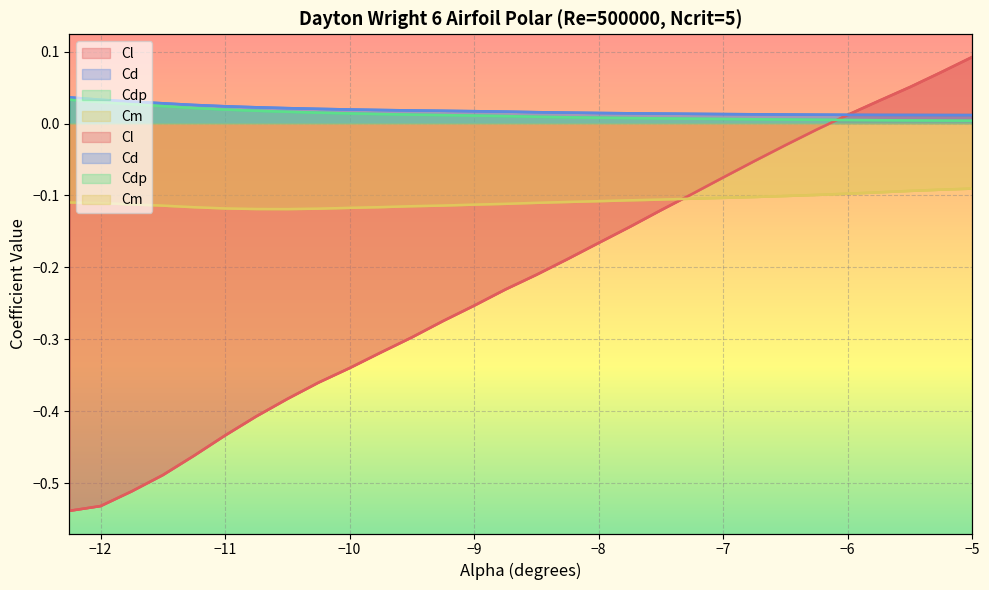

How many interior local valleys does the Cm series have?

1